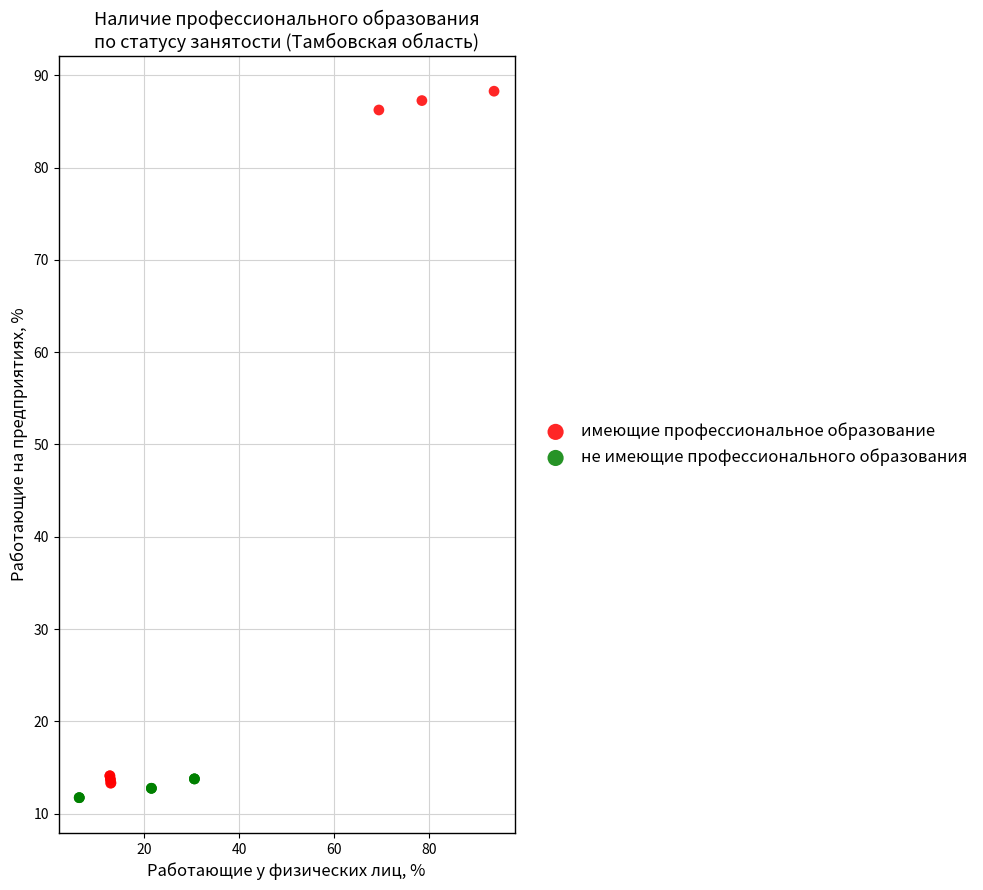

Which series contains the highest Y value?

имеющие профессиональное образование